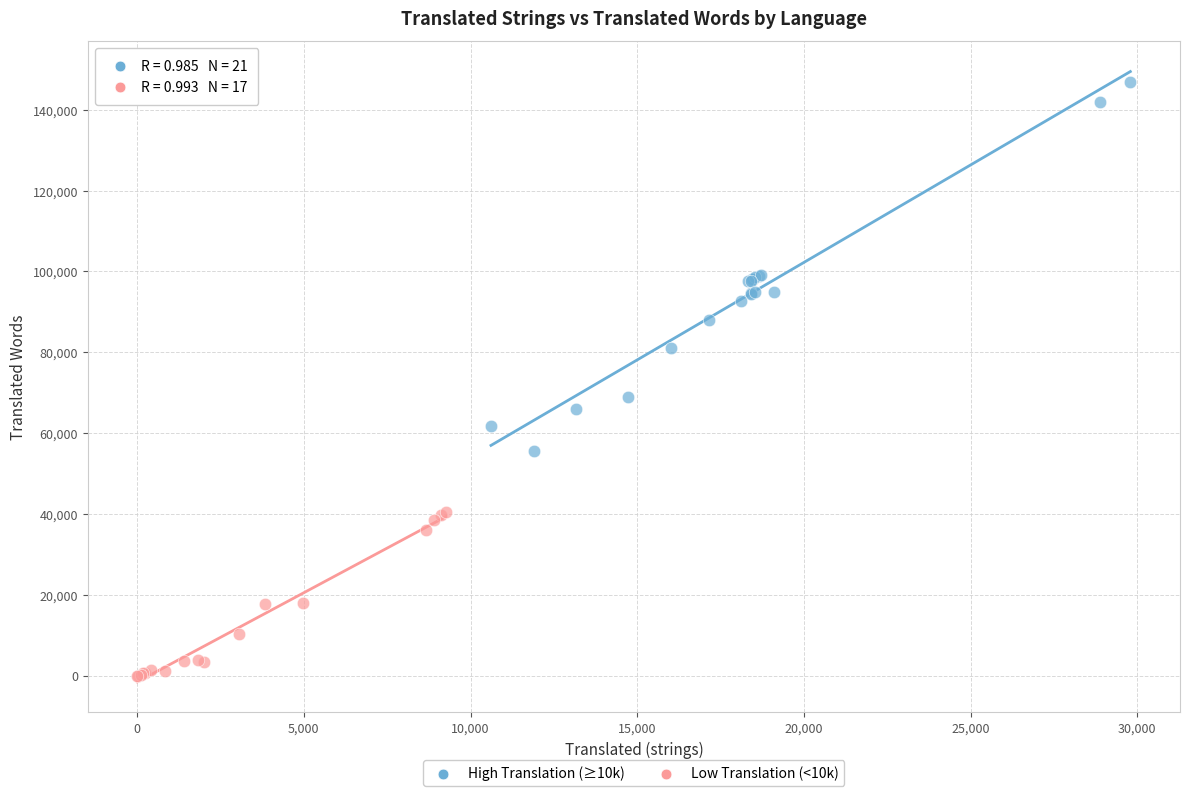

Which series contains the highest Y value?

High Translation (≥10k)